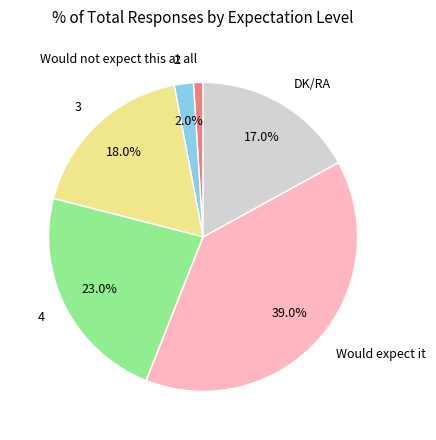

Rank the categories by value from lowest to highest.

Would not expect this at all, 2, DK/RA, 3, 4, Would expect it